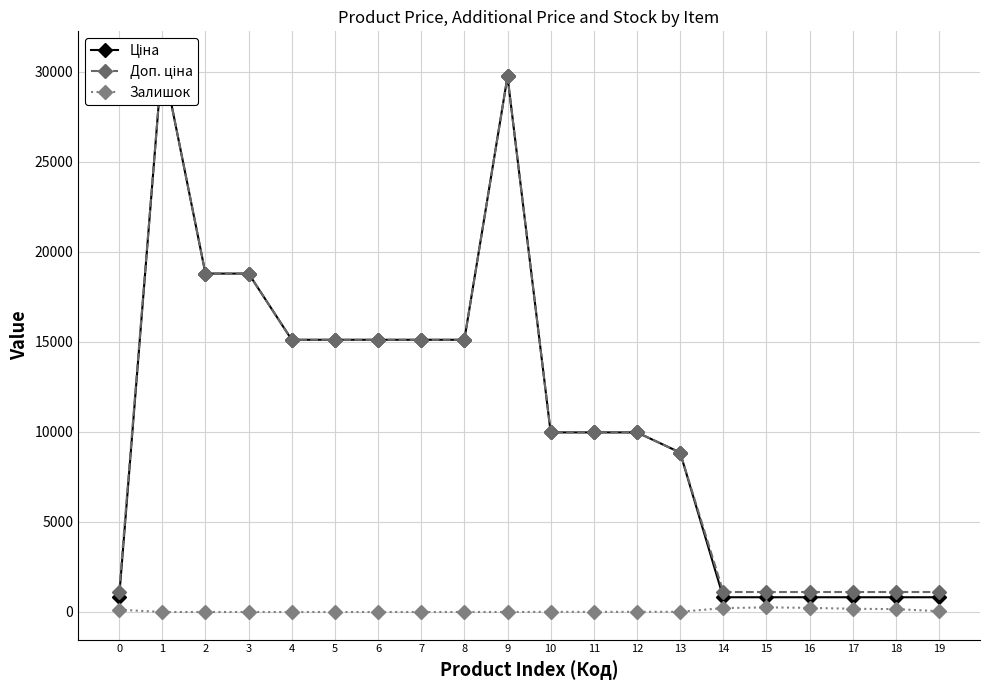

Is this an area chart (filled region under the line)?

No